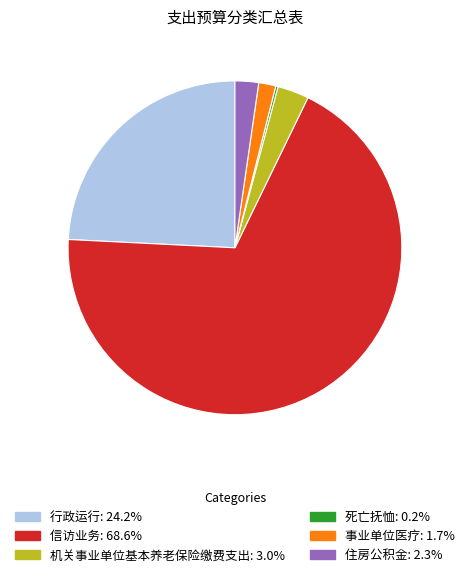

Which has a higher value, 行政运行 or 信访业务?

信访业务